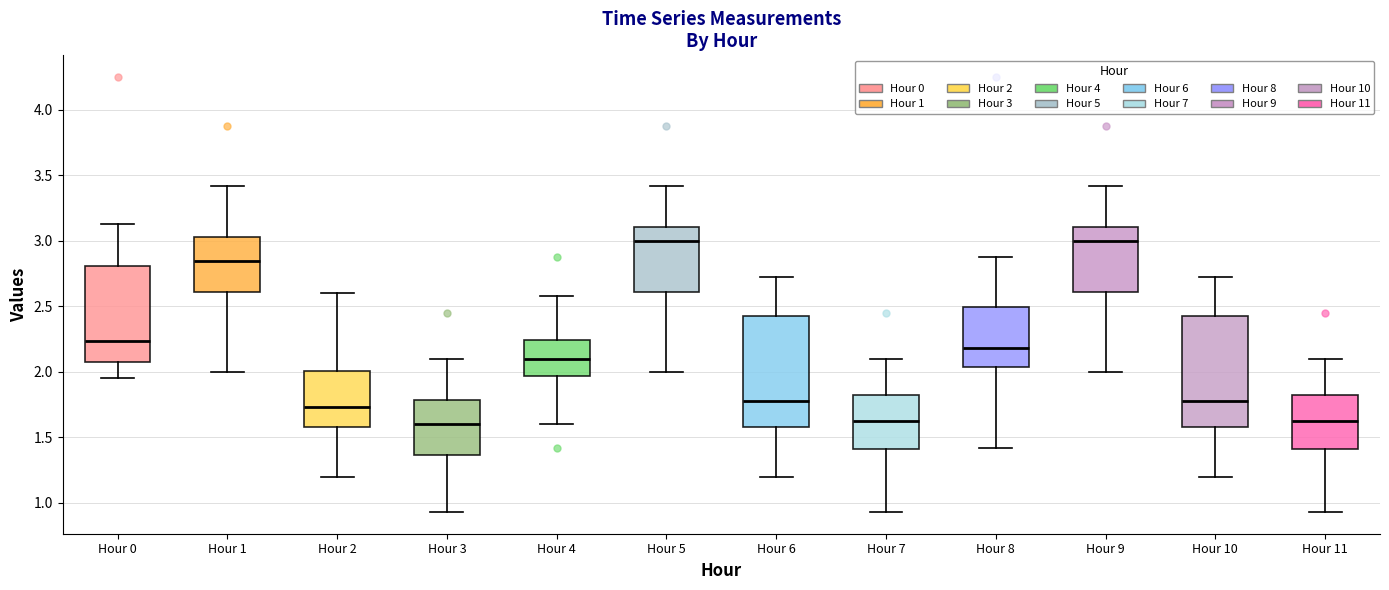

Reading left to right, transcribe this box plot: for each box, give where its median line is, the range the box spans, and where its two whiskers end, as read against the y-axis. The values are not printed on the chart, so give them approximately, as read against the axis.

Hour 0: median 2.25, box 2.10 to 2.80, whiskers 1.95 to 3.15
Hour 1: median 2.85, box 2.60 to 3.05, whiskers 2.00 to 3.40
Hour 2: median 1.75, box 1.60 to 2.00, whiskers 1.20 to 2.60
Hour 3: median 1.60, box 1.35 to 1.80, whiskers 0.95 to 2.10
Hour 4: median 2.10, box 1.95 to 2.25, whiskers 1.60 to 2.60
Hour 5: median 3.00, box 2.60 to 3.10, whiskers 2.00 to 3.40
Hour 6: median 1.80, box 1.60 to 2.45, whiskers 1.20 to 2.70
Hour 7: median 1.65, box 1.40 to 1.80, whiskers 0.95 to 2.10
Hour 8: median 2.20, box 2.05 to 2.50, whiskers 1.40 to 2.90
Hour 9: median 3.00, box 2.60 to 3.10, whiskers 2.00 to 3.40
Hour 10: median 1.80, box 1.60 to 2.45, whiskers 1.20 to 2.70
Hour 11: median 1.65, box 1.40 to 1.80, whiskers 0.95 to 2.10